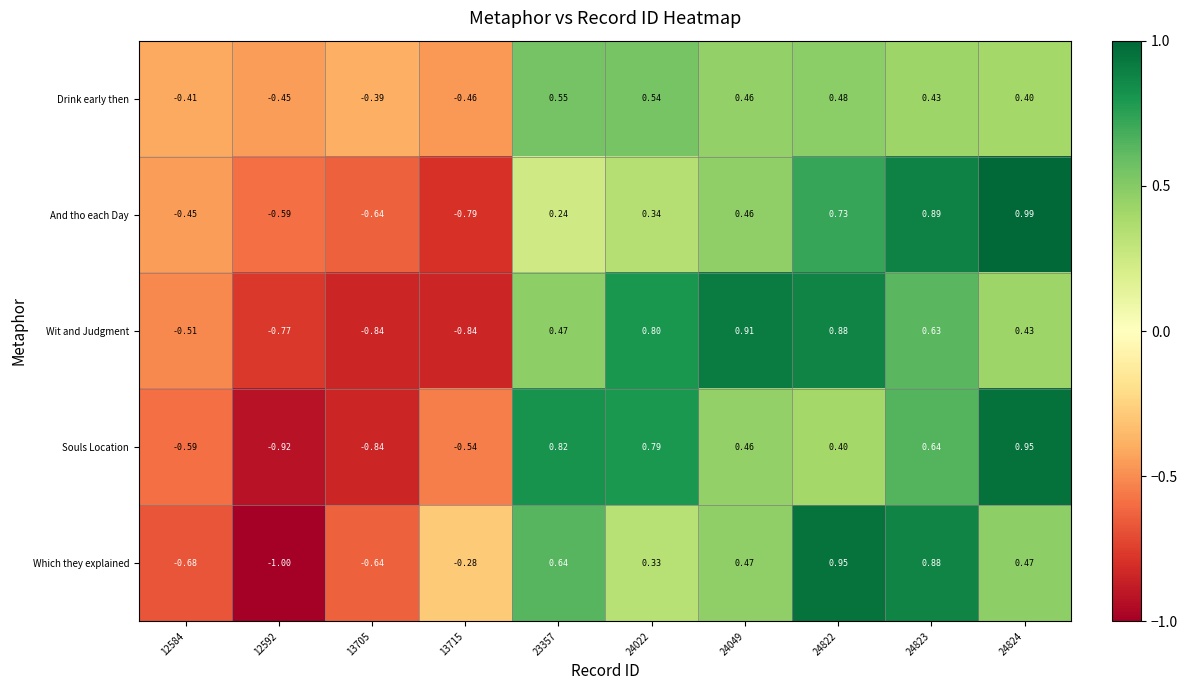

Which series has the largest range (max minus min)?

Which they explained